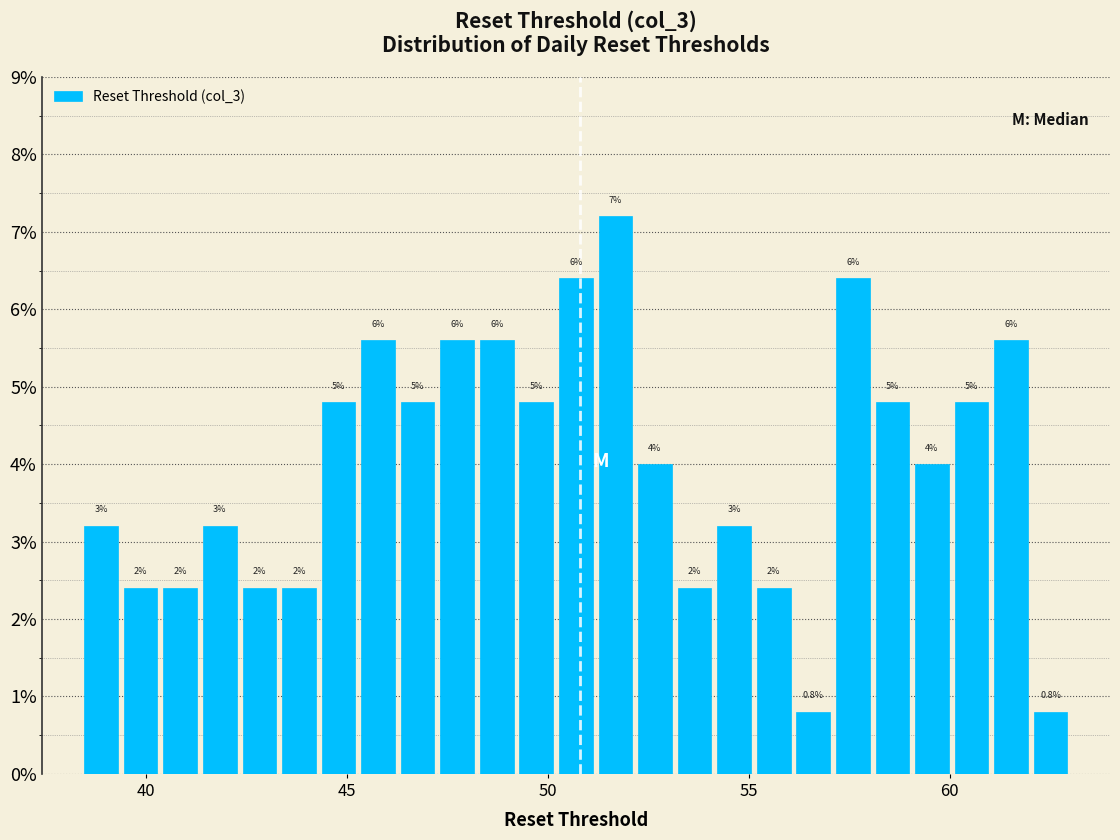

Around what value on the x-axis is the tallest bar? Give the approximate position of its centre, as read against the axis.

51.5